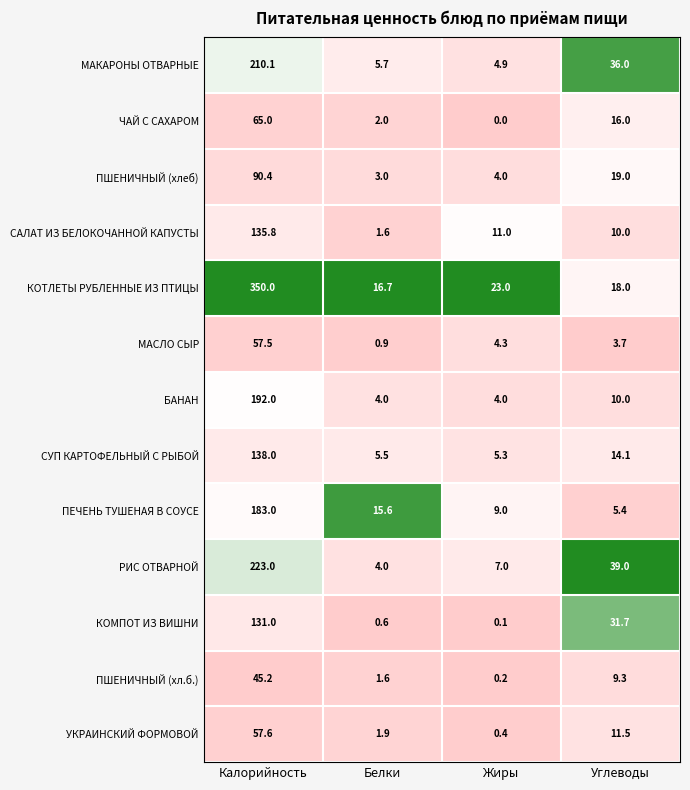

What is the difference between the maximum and minimum values in the ЧАЙ С САХАРОМ series?

65.0